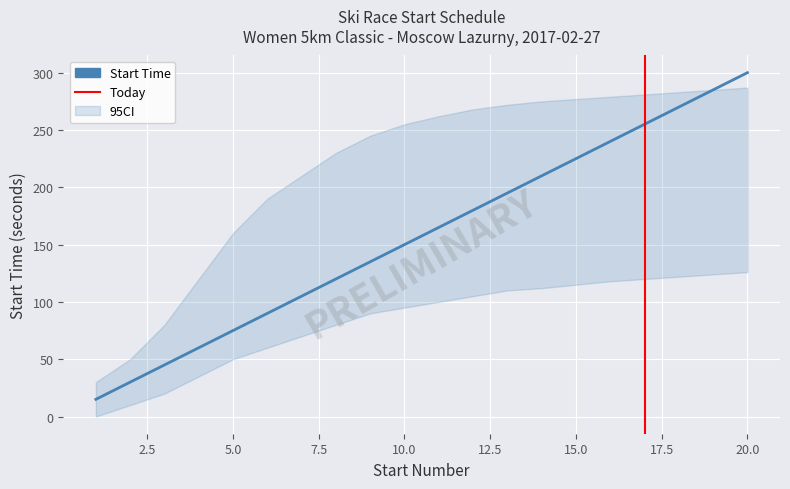

What is the approximate value of CI_upper at 19?

285